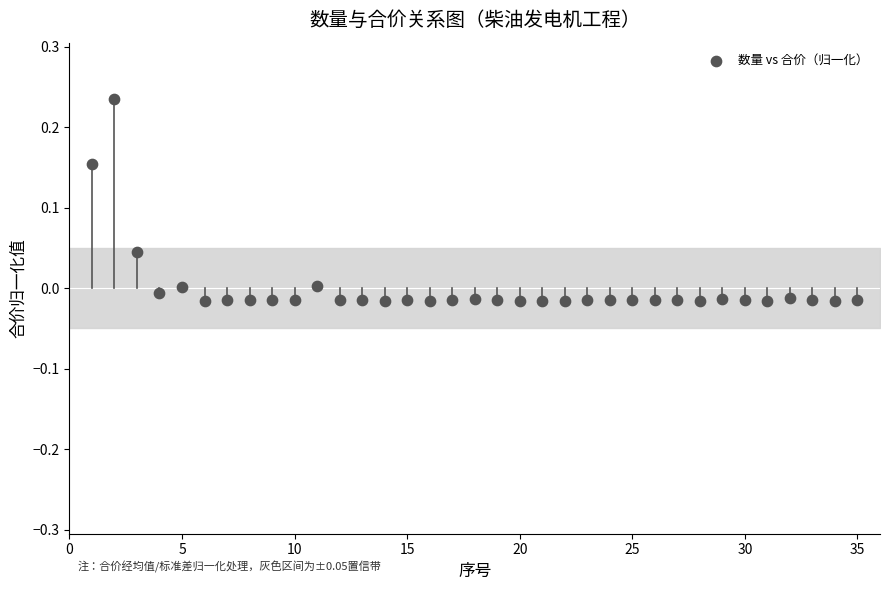

What is the range of X values (max minus min)?

34.0